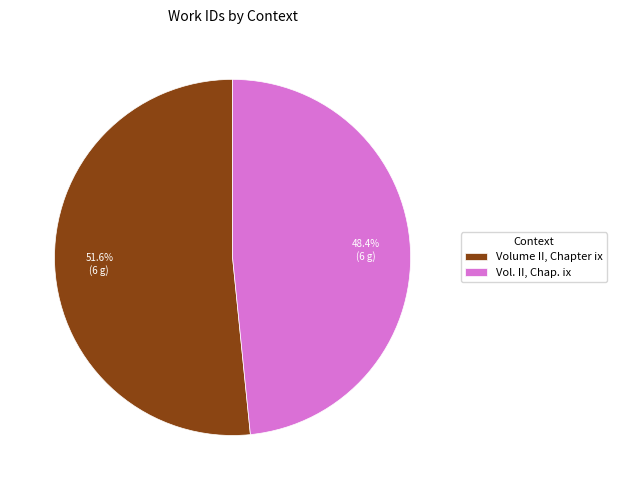

Rank the categories by value from highest to lowest.

Volume II, Chapter ix, Vol. II, Chap. ix